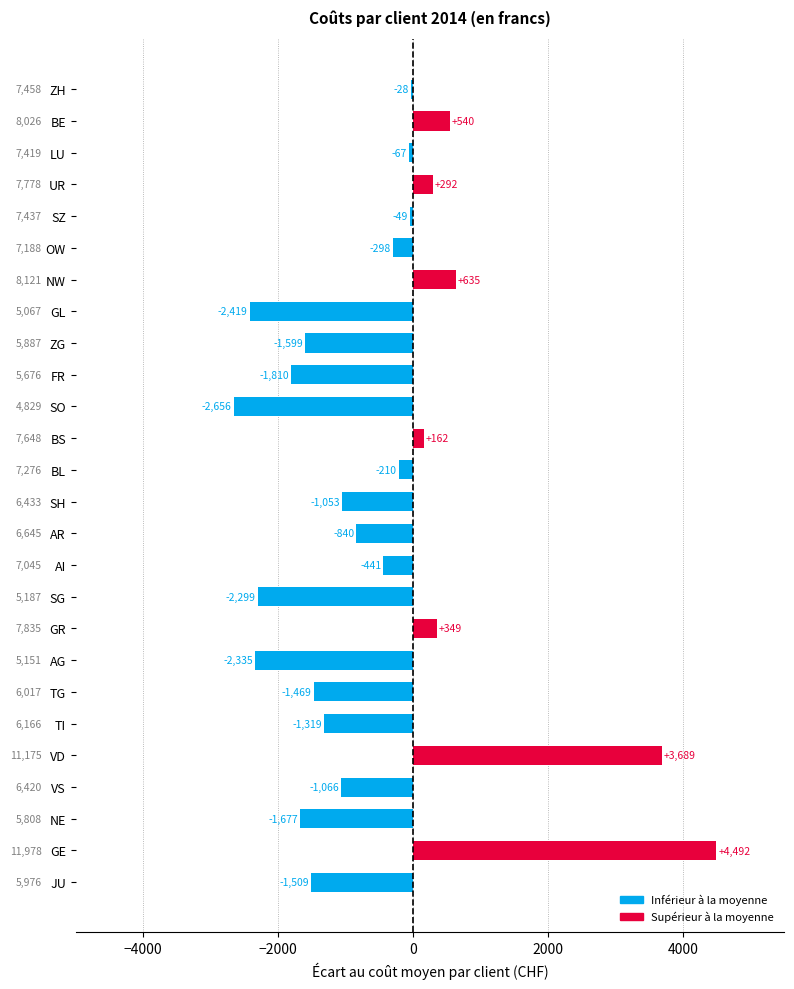

Does the chart contain stacked bars?

No